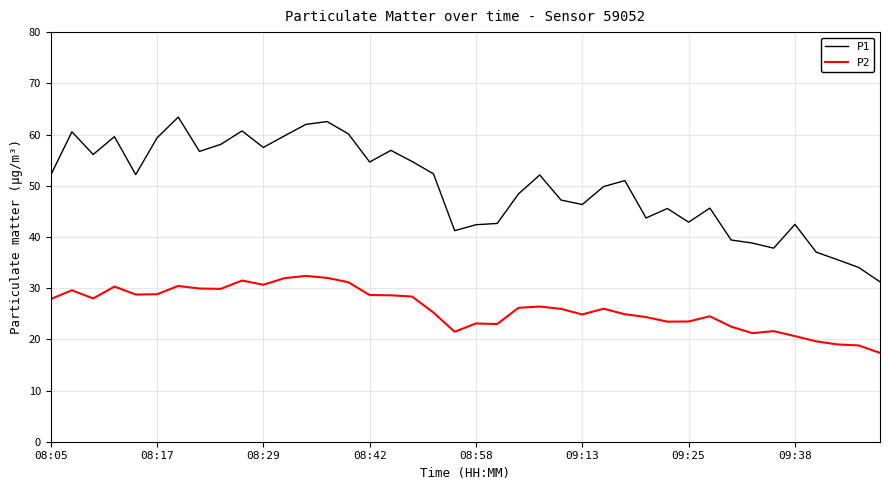

True or false: P2 and P1 cross at least once.

False